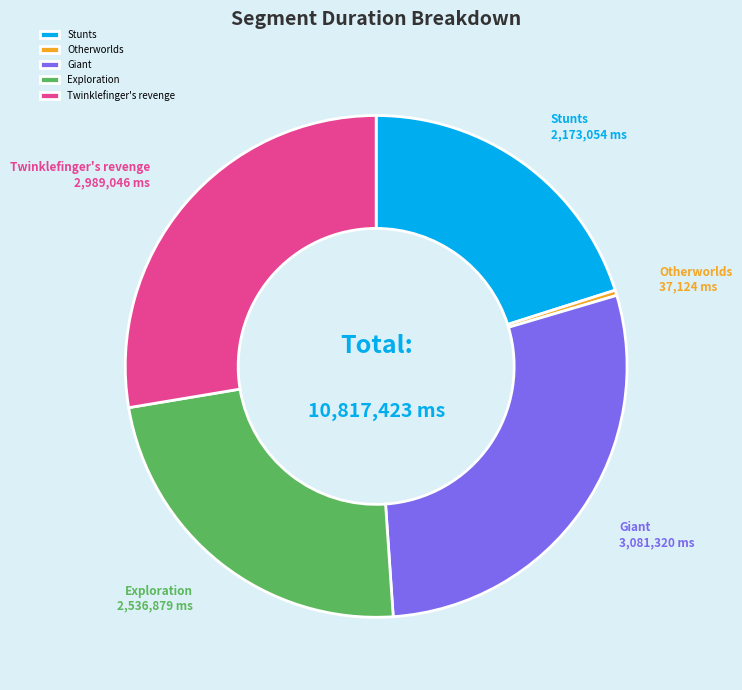

Count the number of slices in the pie.

5